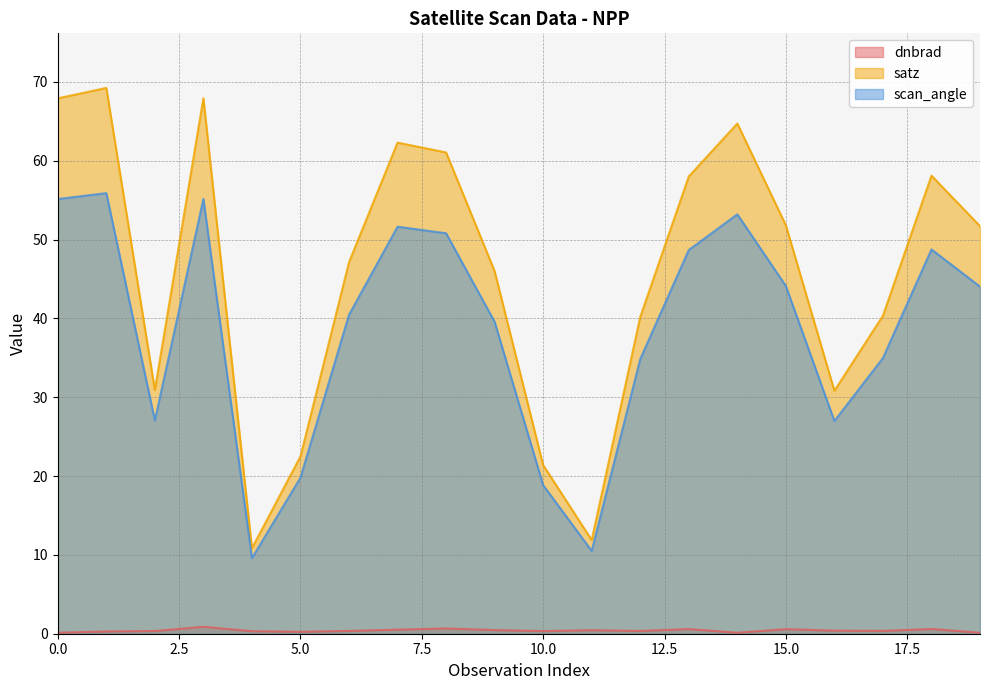

At how many categories does at least one series exceed 20?

18